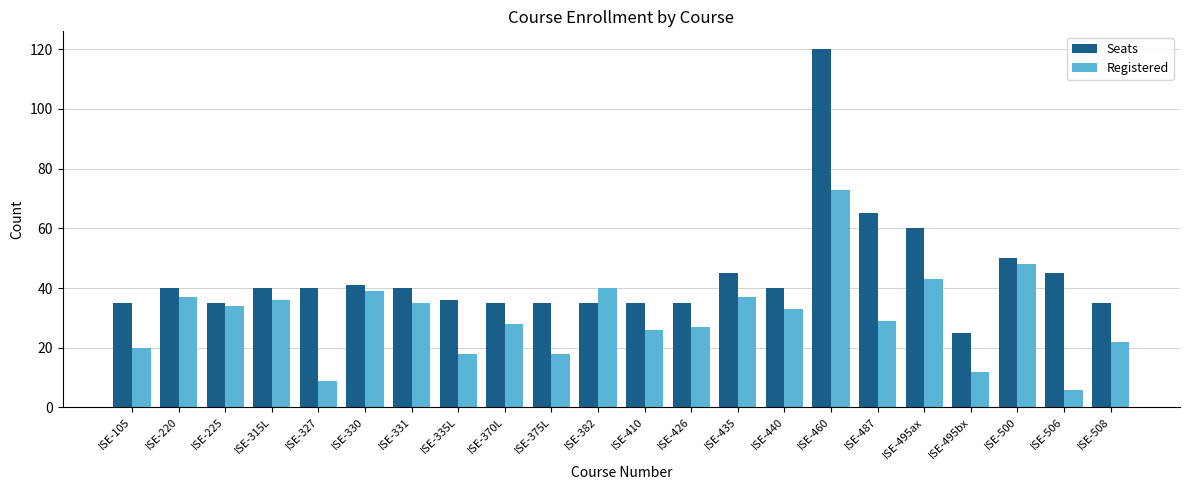

Reading left to right, transcribe all the data shown in this chart.

Seats: 35	40	35	40	40	41	40	36	35	35	35	35	35	45	40	120	65	60	25	50	45	35
Registered: 20	37	34	36	9	39	35	18	28	18	40	26	27	37	33	73	29	43	12	48	6	22